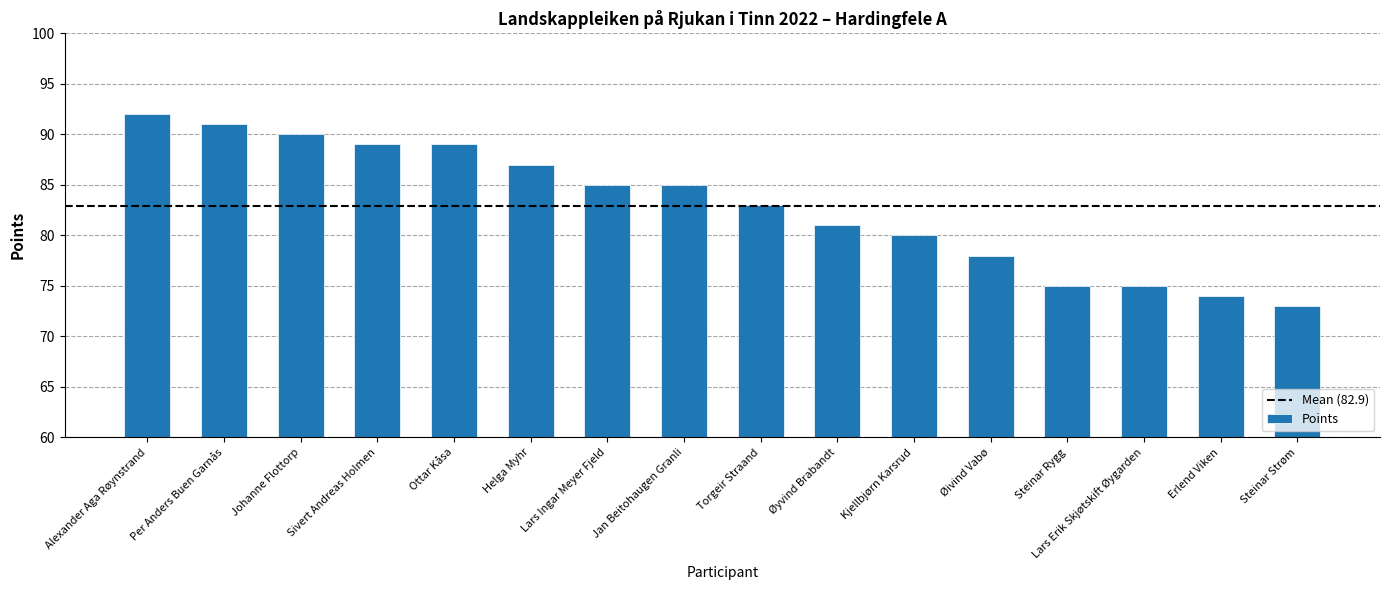

What value does the data have at Torgeir Straand?

83